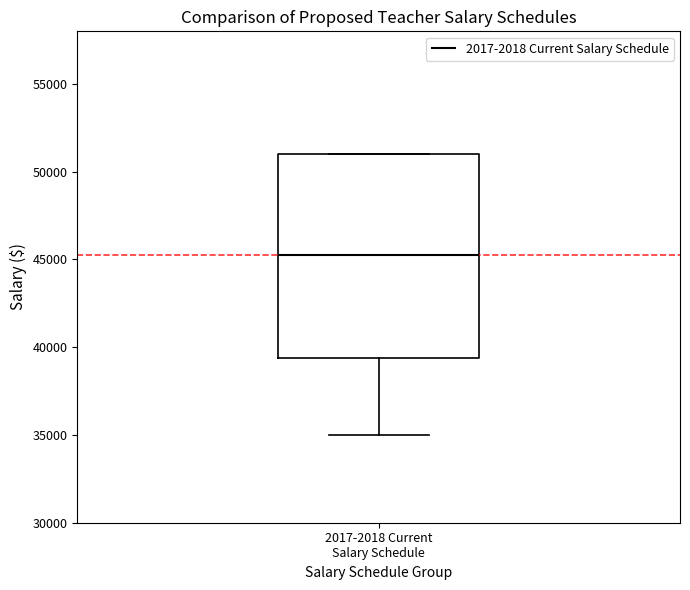

Read this box plot against the y-axis: the position of the median line, the range covered by the box, and the ends of both whiskers. The values are not printed on the chart, so give them approximately, as read against the axis.

median 45500, box 39500 to 51000, whiskers 35000 to 51000